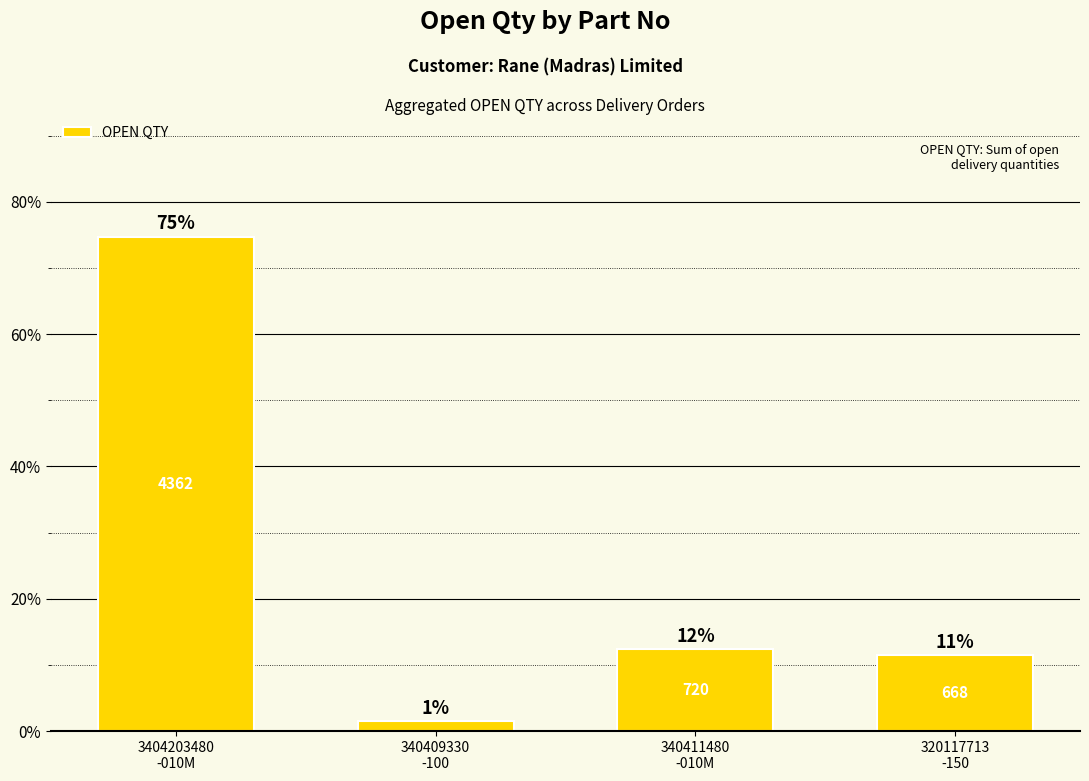

Rank the categories by value from highest to lowest.

3404203480
-010M, 340411480
-010M, 320117713
-150, 340409330
-100